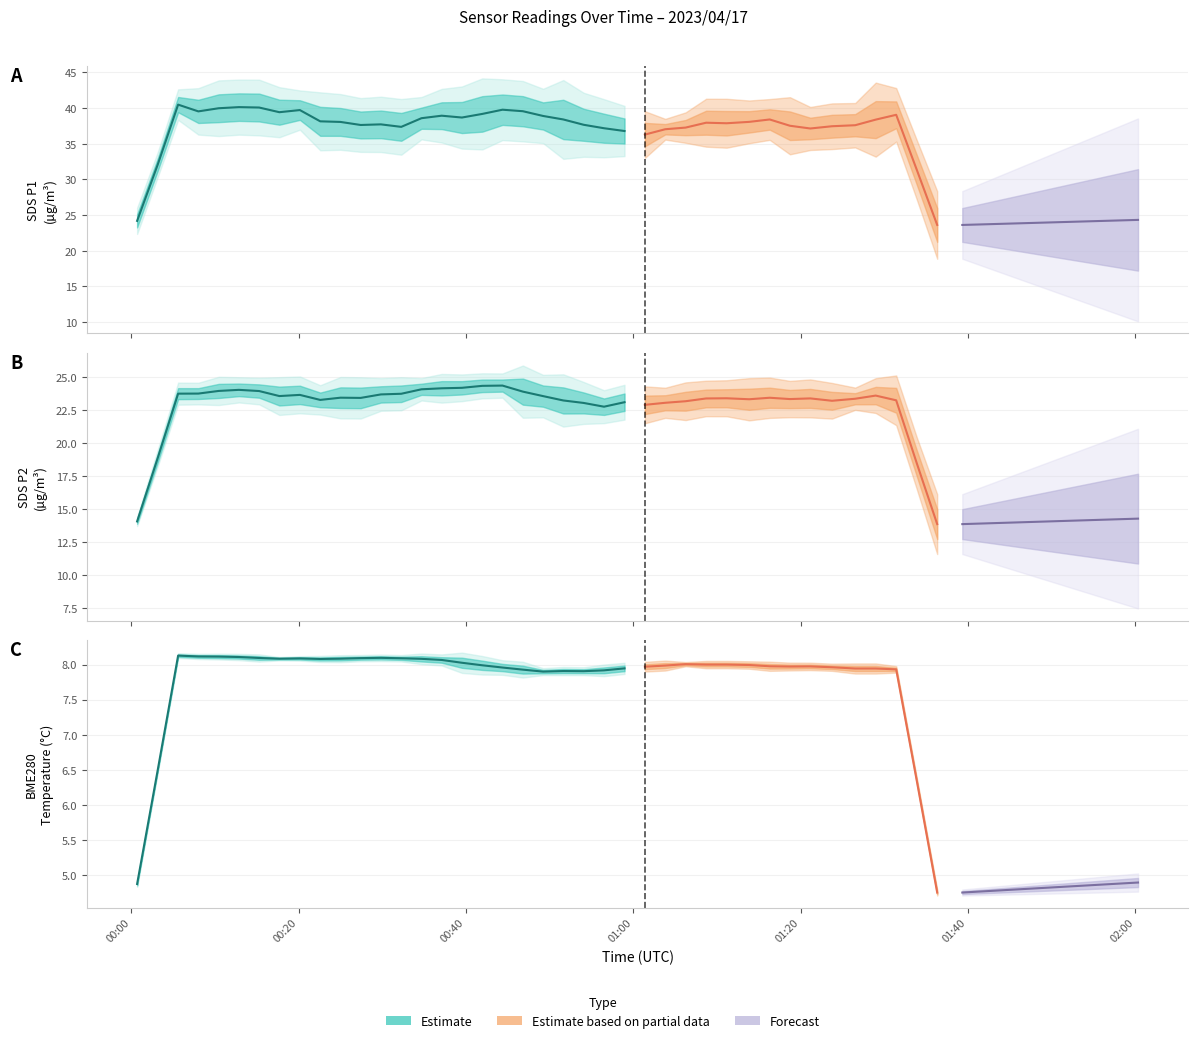

What is the difference between the highest and lowest values at 28?

29.1